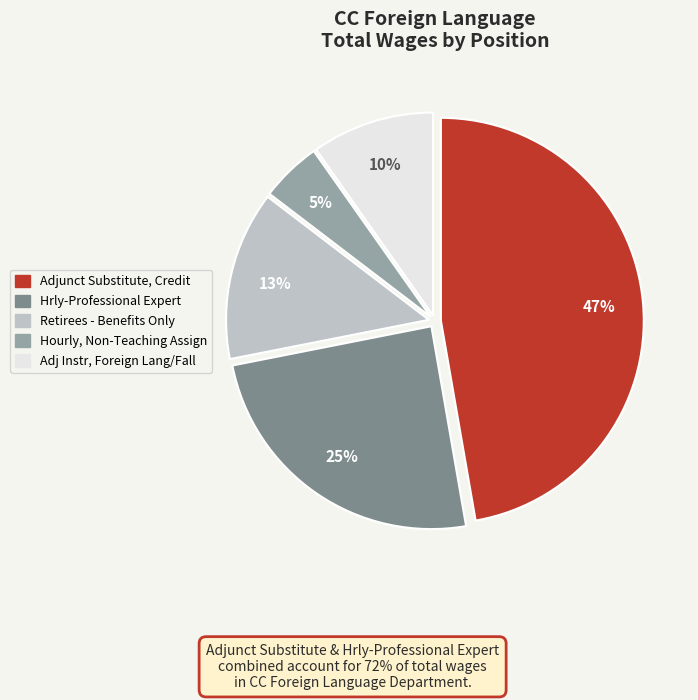

How many segments does this pie chart have?

5